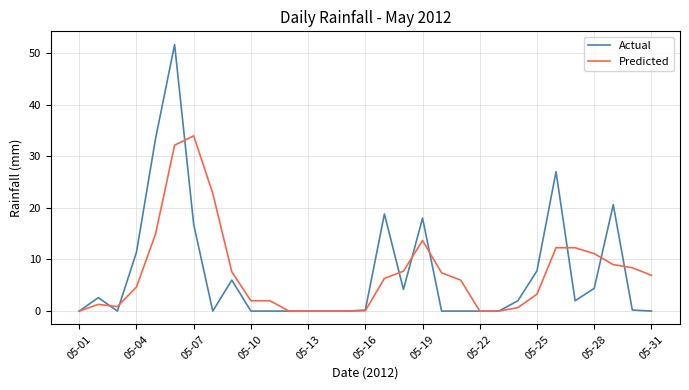

What is the highest value of the Predicted series?

33.9